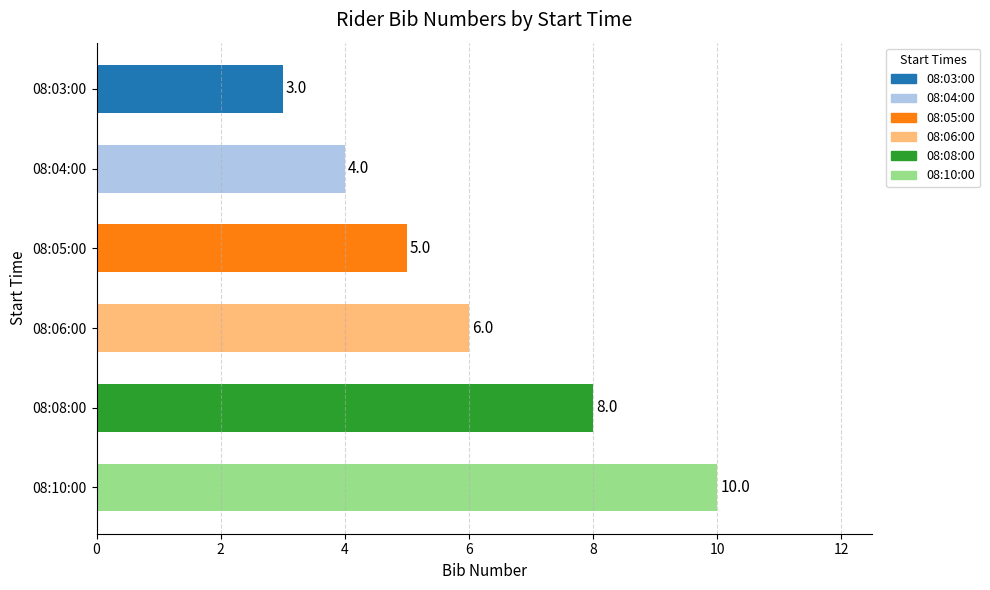

What is the ratio of the value at 08:08:00 to the value at 08:03:00?

2.7